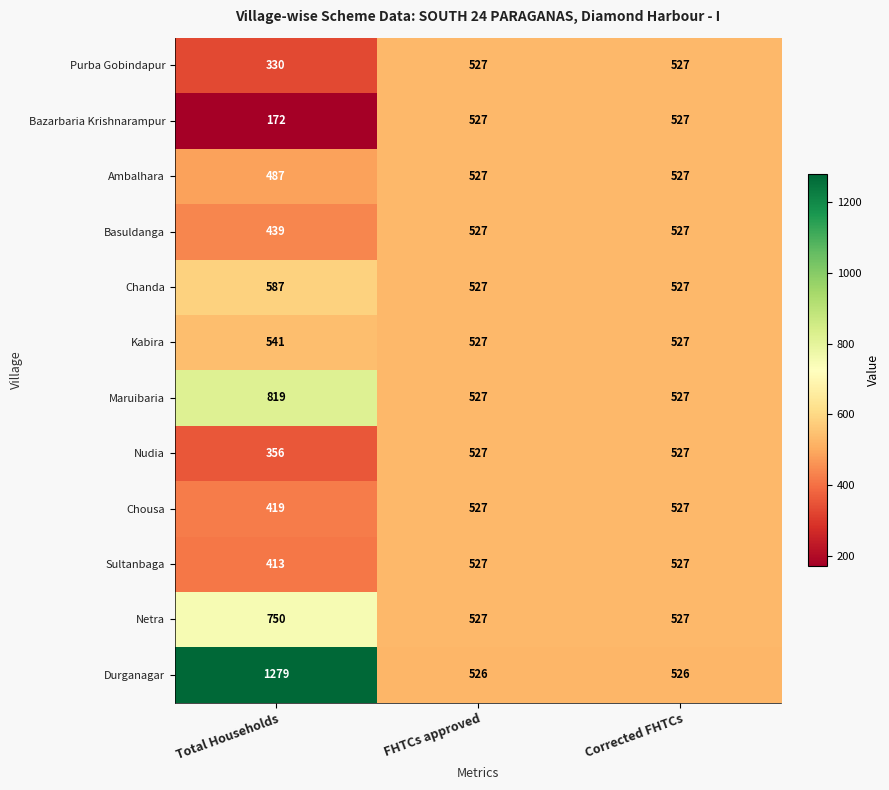

Which series changed the most between Total Households and Corrected FHTCs?

Durganagar